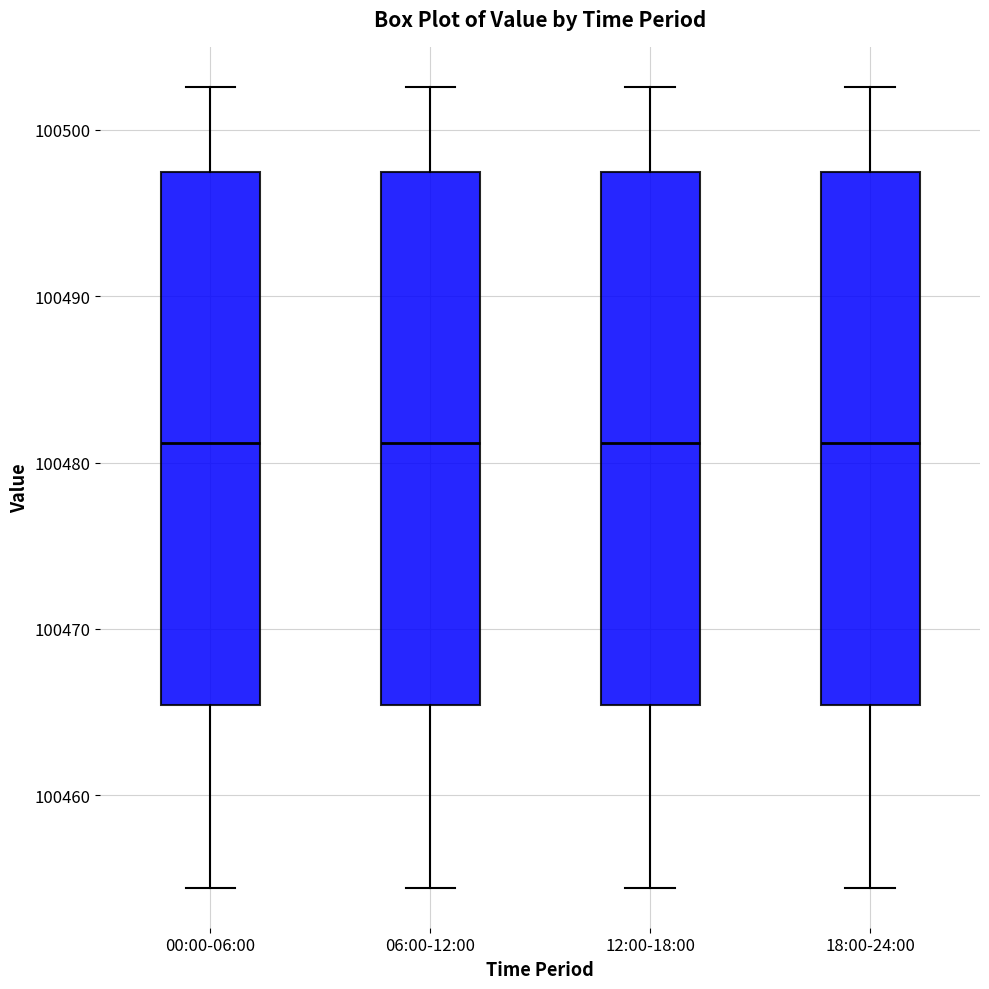

Reading left to right, transcribe this box plot: for each box, give where its median line is, the range the box spans, and where its two whiskers end, as read against the y-axis. The values are not printed on the chart, so give them approximately, as read against the axis.

00:00-06:00: median 100481, box 100465 to 100497, whiskers 100454 to 100503
06:00-12:00: median 100481, box 100465 to 100497, whiskers 100454 to 100503
12:00-18:00: median 100481, box 100465 to 100497, whiskers 100454 to 100503
18:00-24:00: median 100481, box 100465 to 100497, whiskers 100454 to 100503